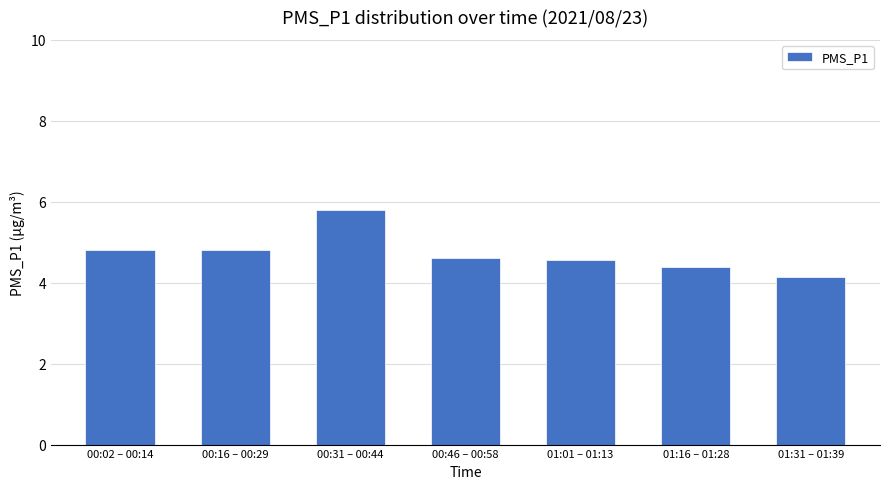

What value does the data have at 00:31 – 00:44?

5.8